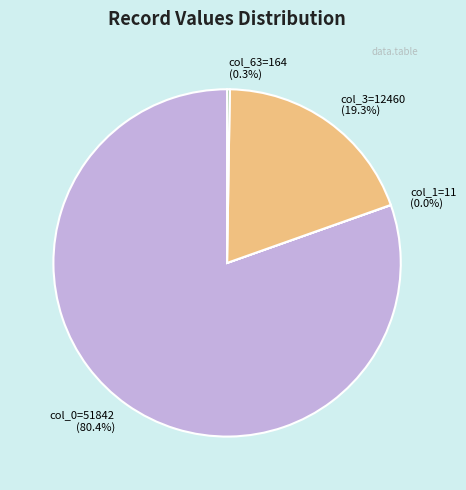

To the nearest percent, what is the difference between the largest and smallest slice percentages?

80%